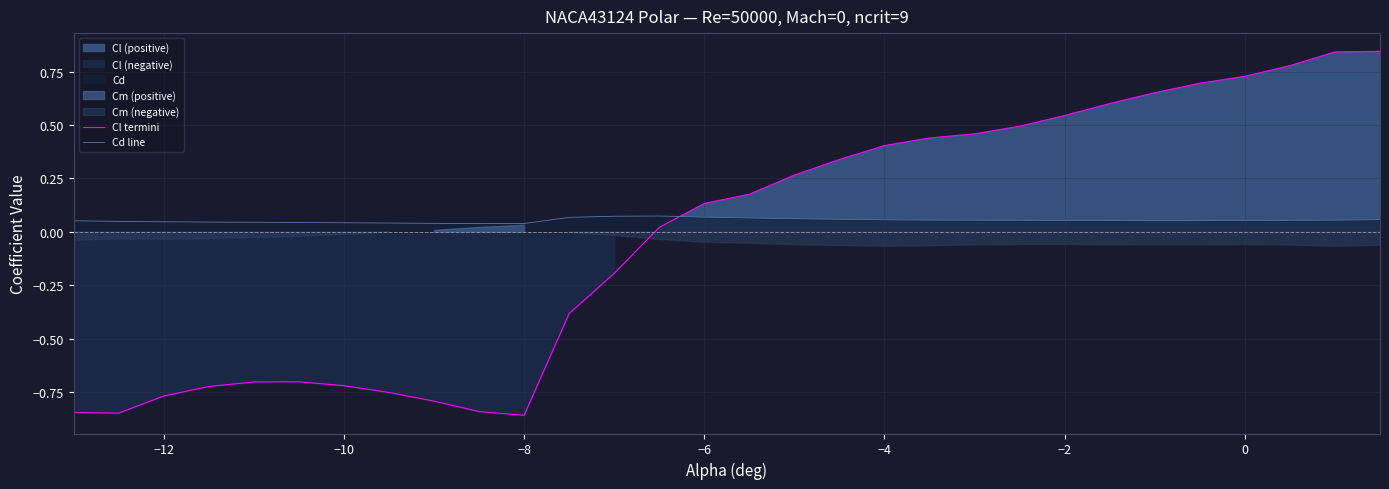

How many intersections are there between Cl termini and Cd line?

1